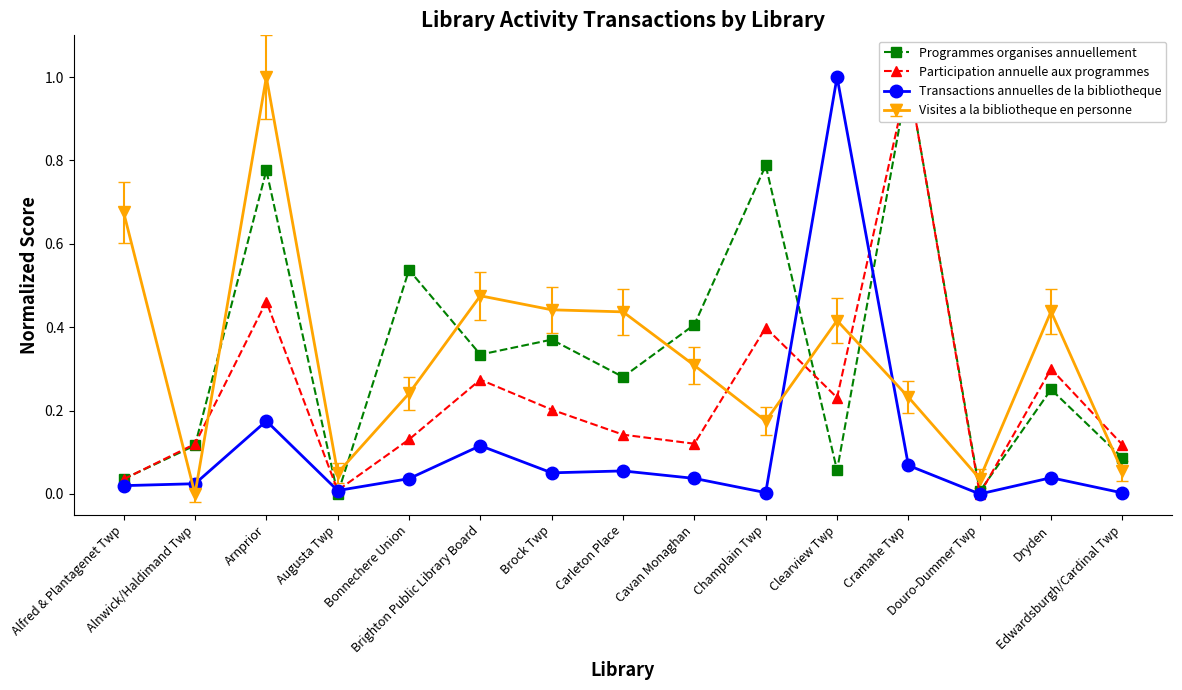

Rank the series by their maximum value, from highest to lowest.

Programmes organises annuellement, Participation annuelle aux programmes